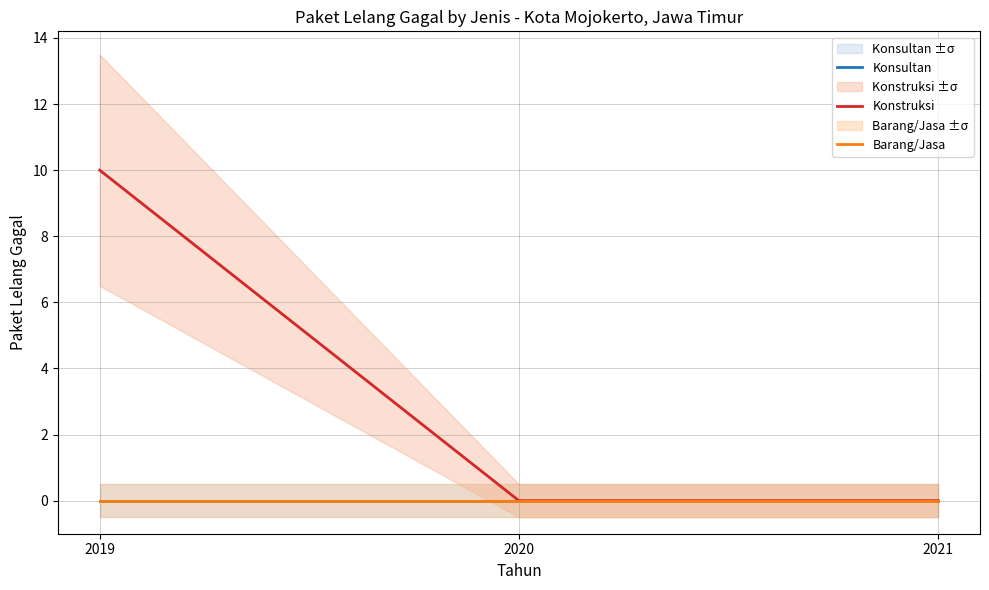

Reading left to right, list all the values displayed in this chart.

Konsultan: 0	0	0
Konstruksi: 10	0	0
Barang/Jasa: 0	0	0